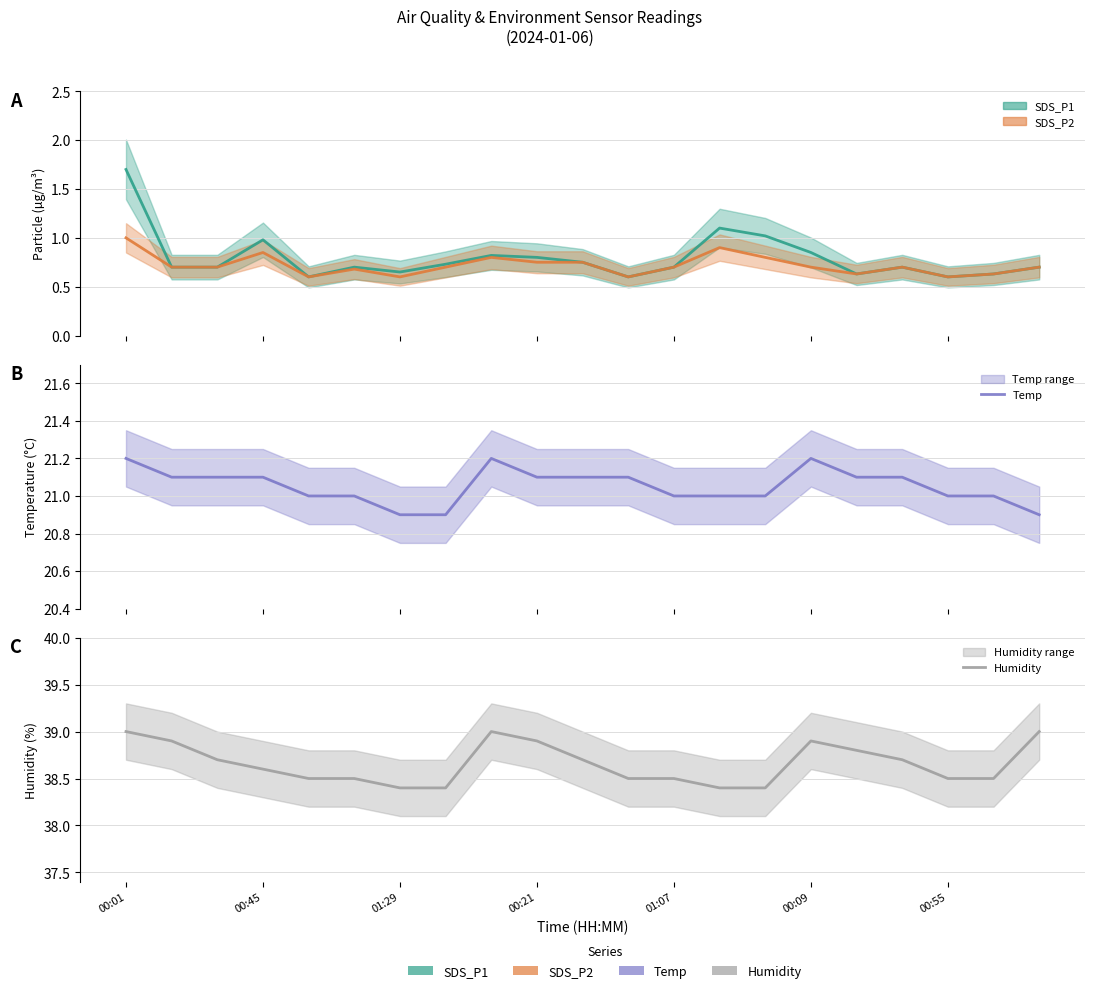

At how many categories does at least one series exceed 18?

21